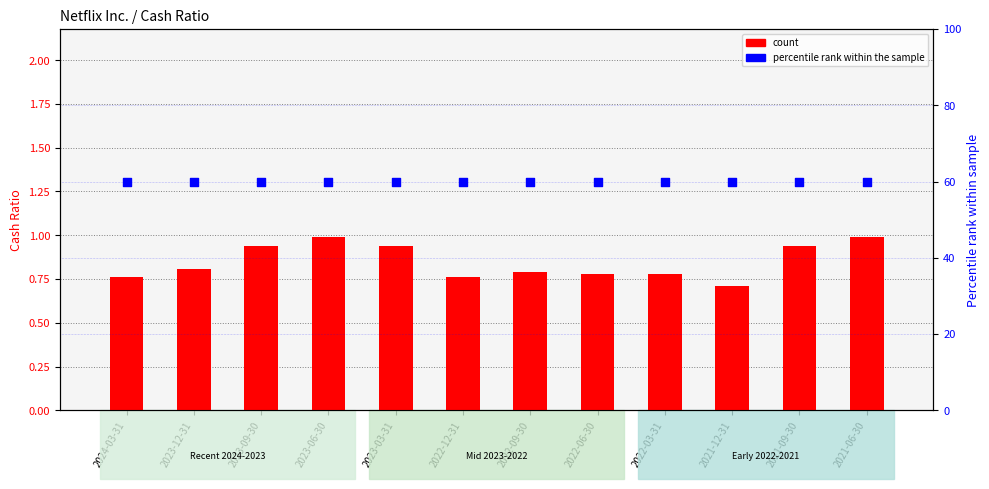

What are all the series names shown in the legend?

count, percentile rank within the sample